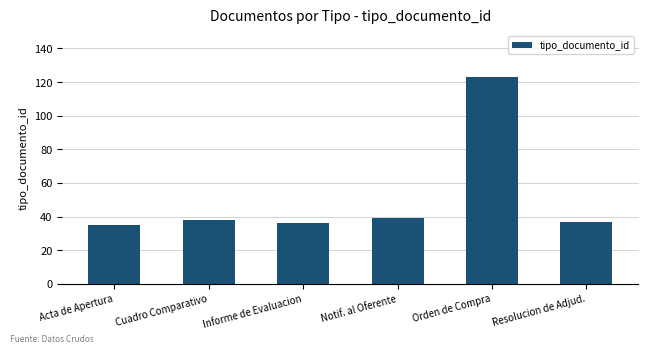

Between Informe de Evaluacion and Orden de Compra, which is larger?

Orden de Compra